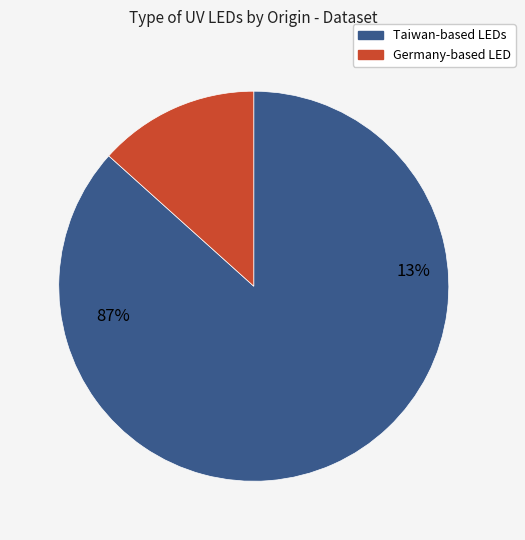

Is LTPL-G35UVC275GC (Liteon) the majority of the pie?

No